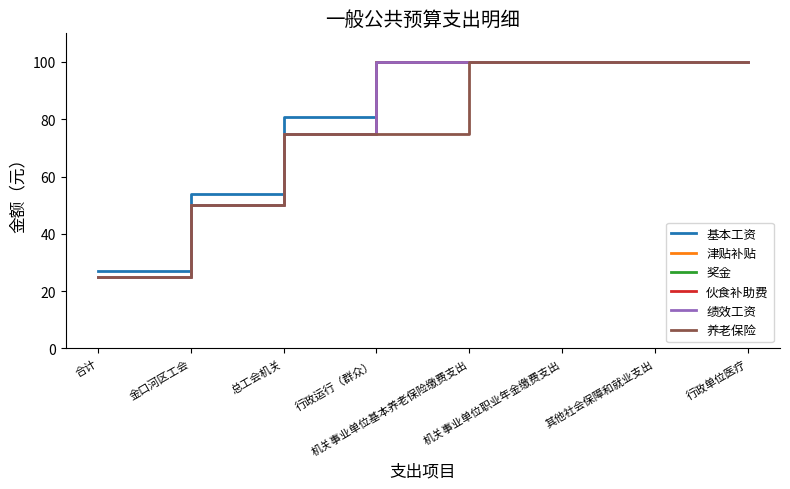

Is this an area chart (filled region under the line)?

No